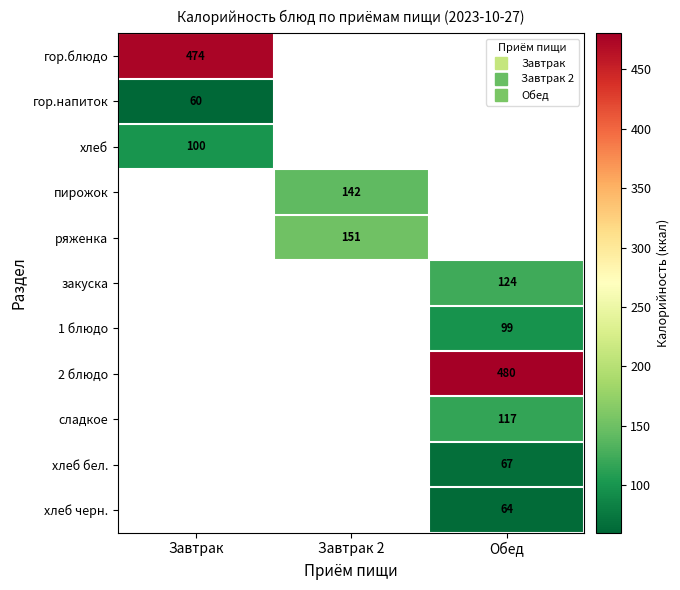

The value of хлеб at Завтрак is 100.0. True or false?

True